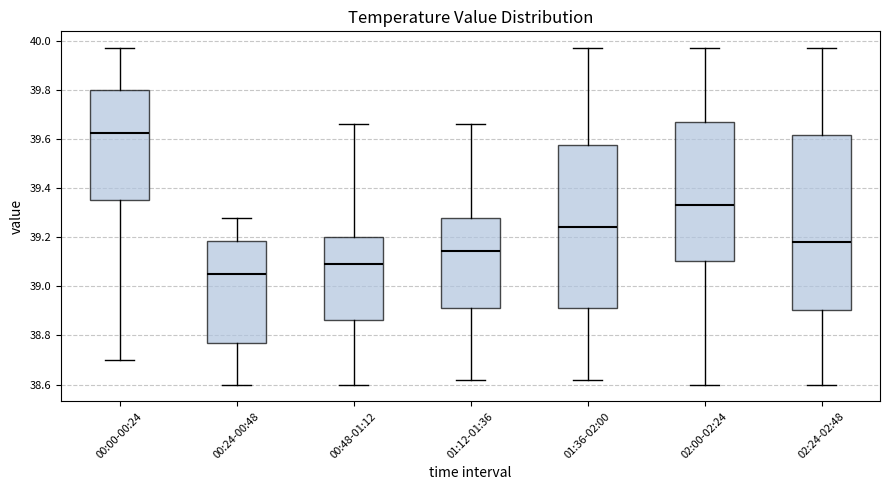

Reading left to right, transcribe this box plot: for each box, give where its median line is, the range the box spans, and where its two whiskers end, as read against the y-axis. The values are not printed on the chart, so give them approximately, as read against the axis.

00:00-00:24: median 39.62, box 39.36 to 39.80, whiskers 38.70 to 39.98
00:24-00:48: median 39.06, box 38.76 to 39.18, whiskers 38.60 to 39.28
00:48-01:12: median 39.10, box 38.86 to 39.20, whiskers 38.60 to 39.66
01:12-01:36: median 39.14, box 38.92 to 39.28, whiskers 38.62 to 39.66
01:36-02:00: median 39.24, box 38.92 to 39.58, whiskers 38.62 to 39.98
02:00-02:24: median 39.34, box 39.10 to 39.66, whiskers 38.60 to 39.98
02:24-02:48: median 39.18, box 38.90 to 39.62, whiskers 38.60 to 39.98